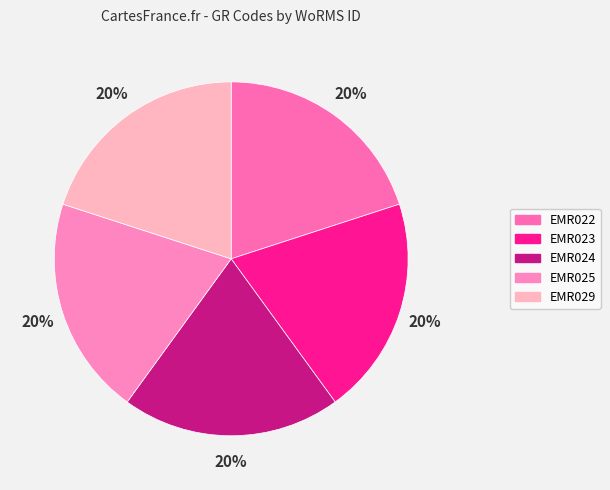

Combined, what portion of the pie is EMR023 and EMR025?

40.0%